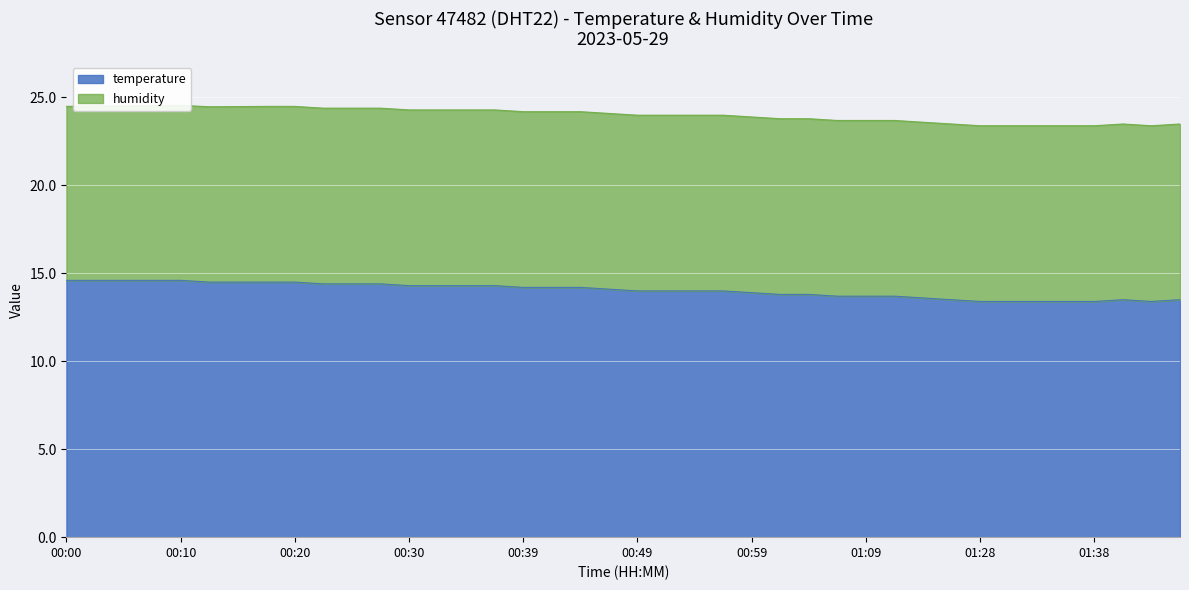

What is the difference between the maximum and minimum values?

1.2